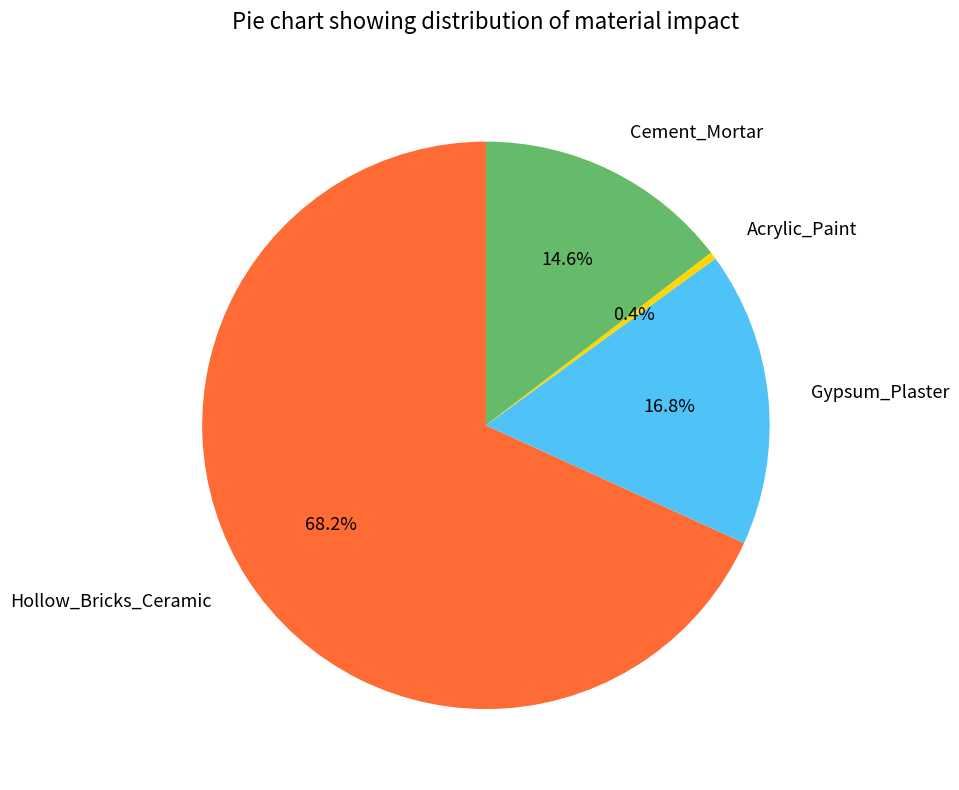

To the nearest percent, what percentage of the pie is Cement_Mortar?

15%